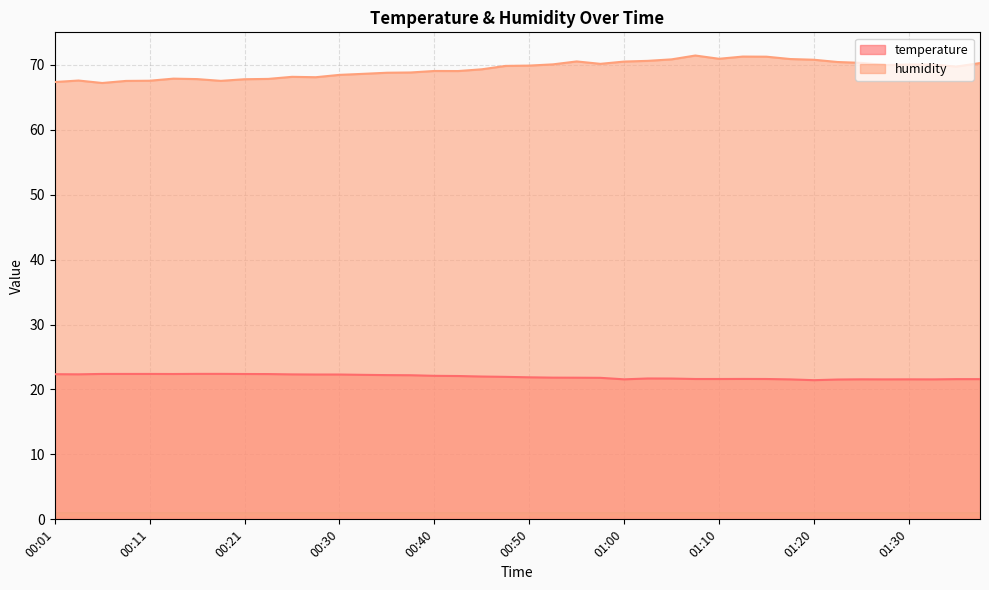

At which category does temperature reach its first local valley?

00:03